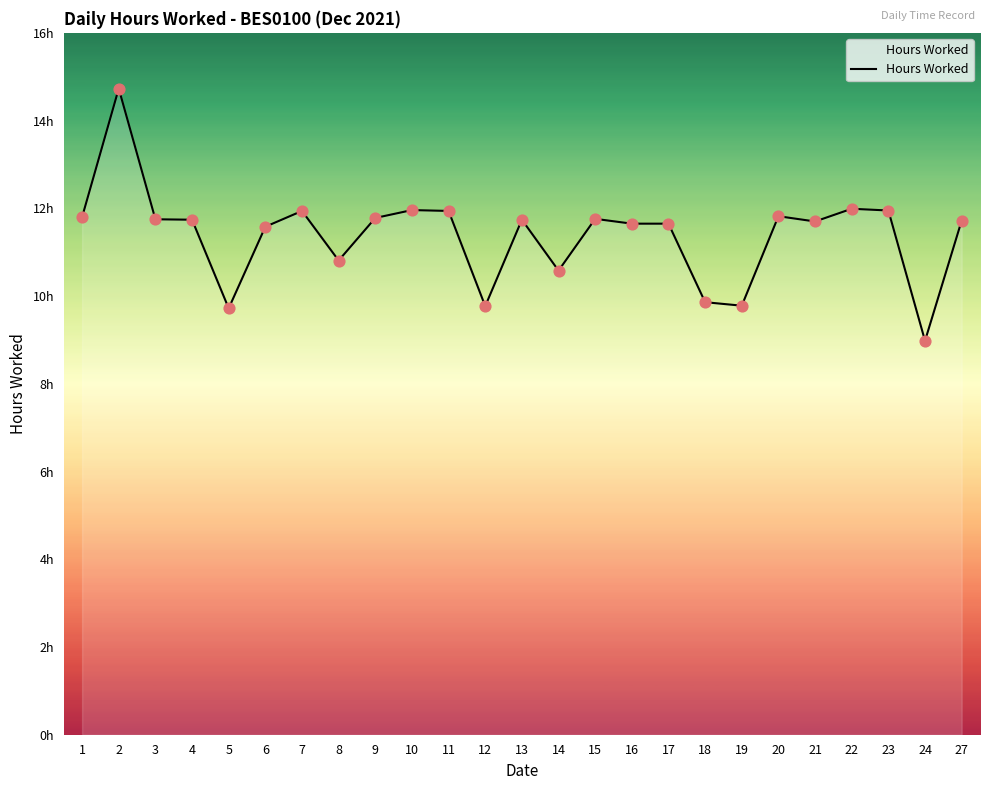

Is this an area chart (filled region under the line)?

Yes